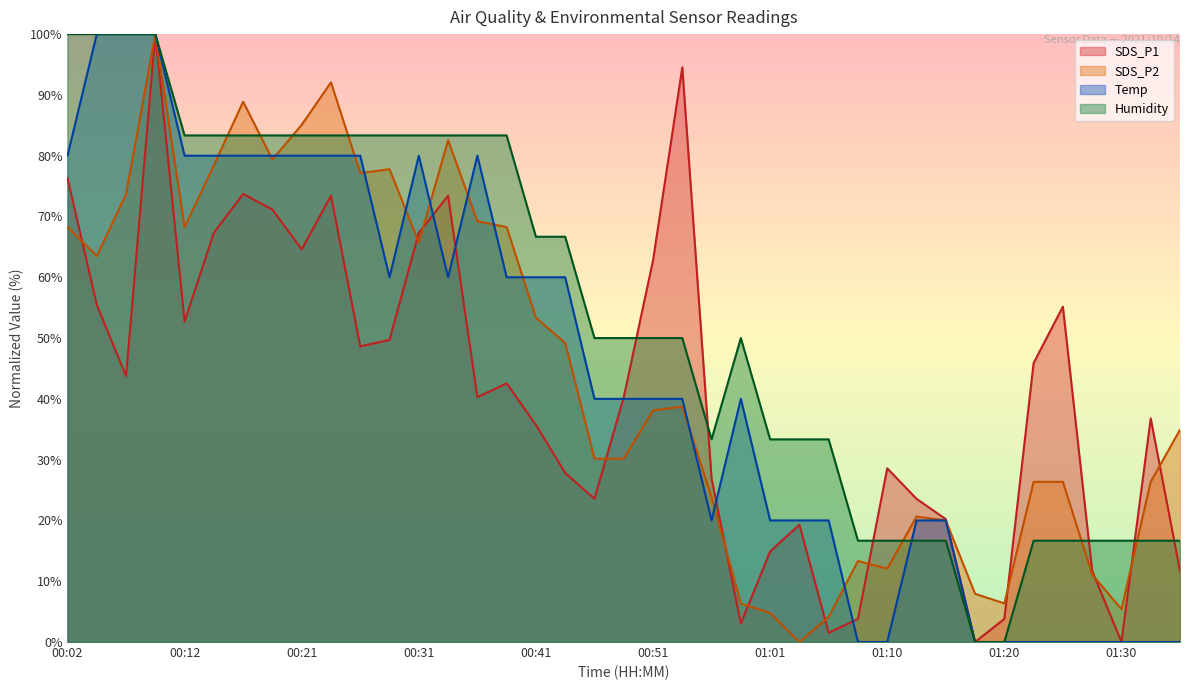

How many times do Temp and SDS_P1 cross each other?

5